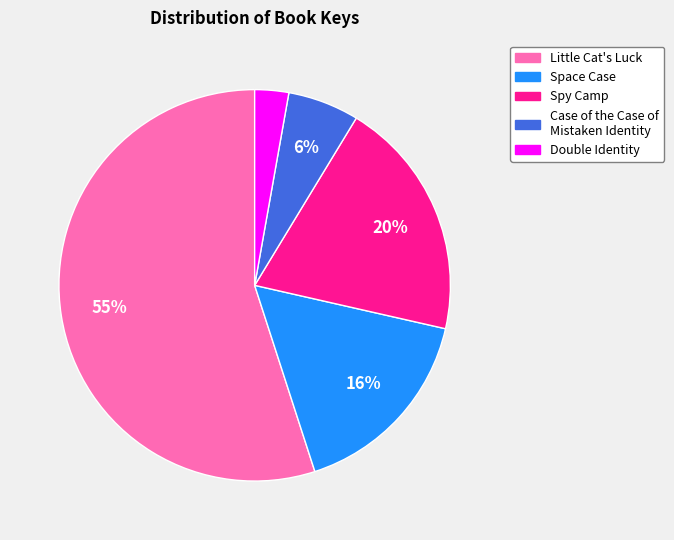

To the nearest percent, what portion does Space Case represent?

16%